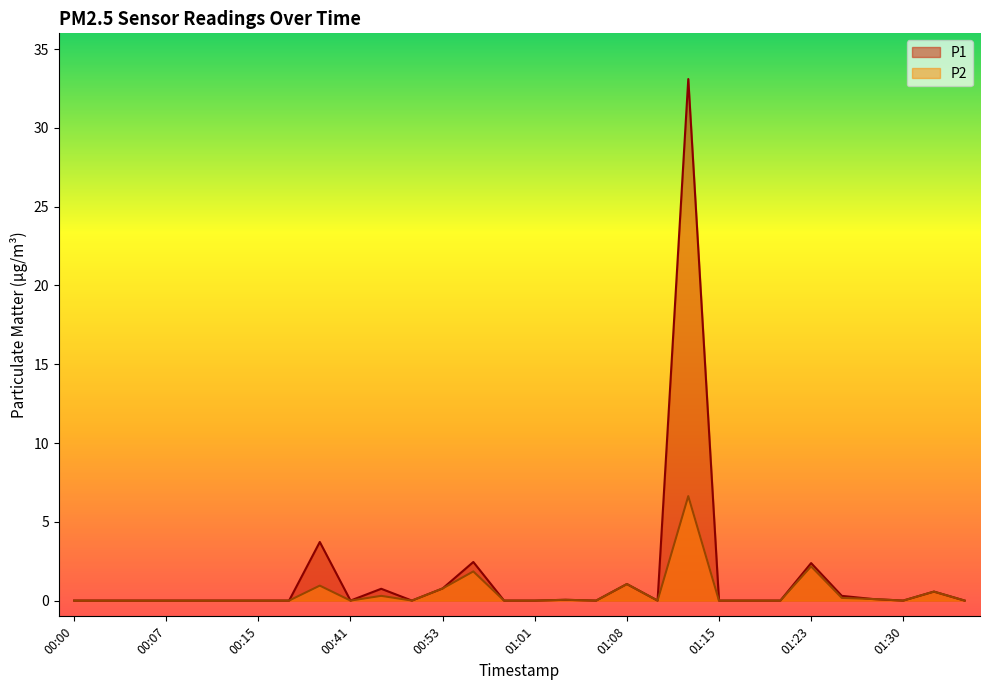

What position from the left is 00:15?

7